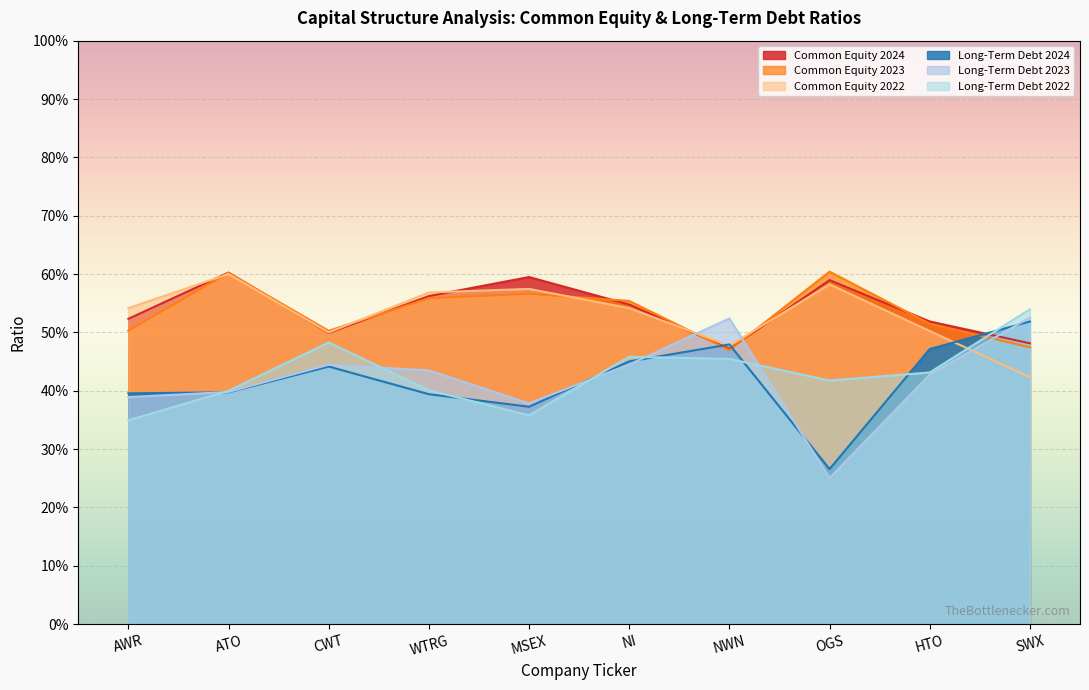

How many Common Equity 2022 values are between 0 and 1?

10